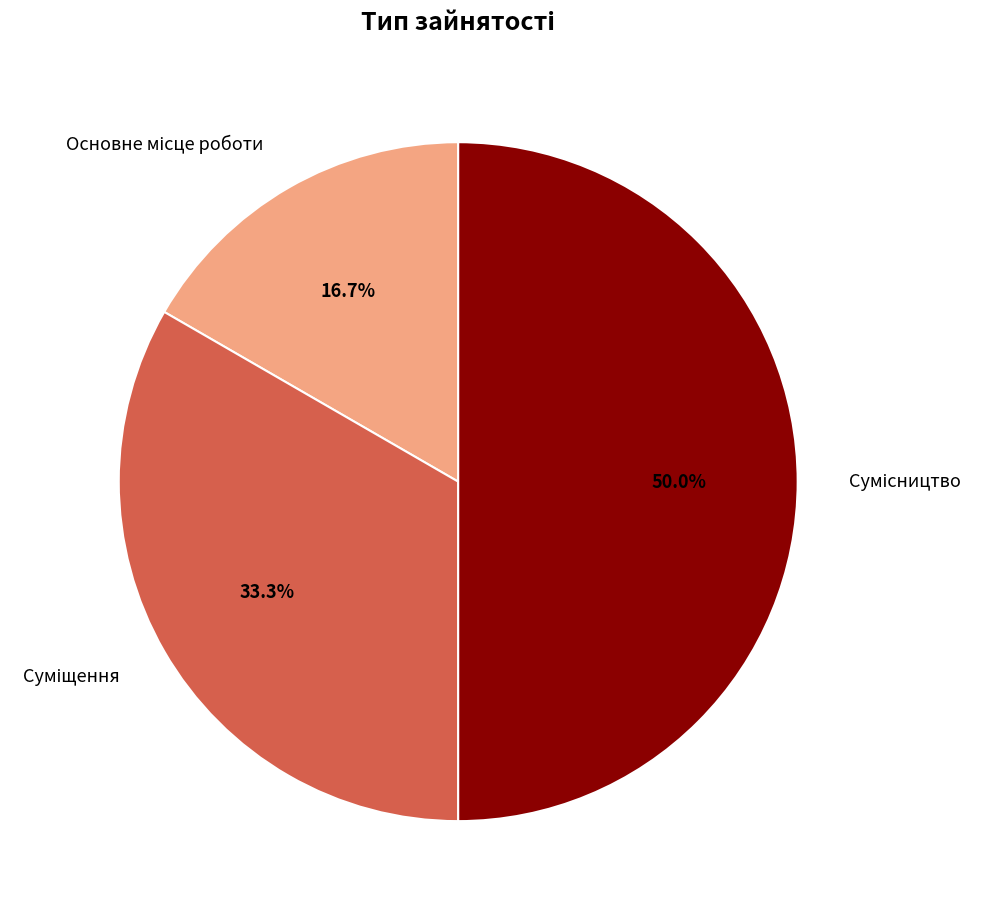

Does any single category account for the majority?

No